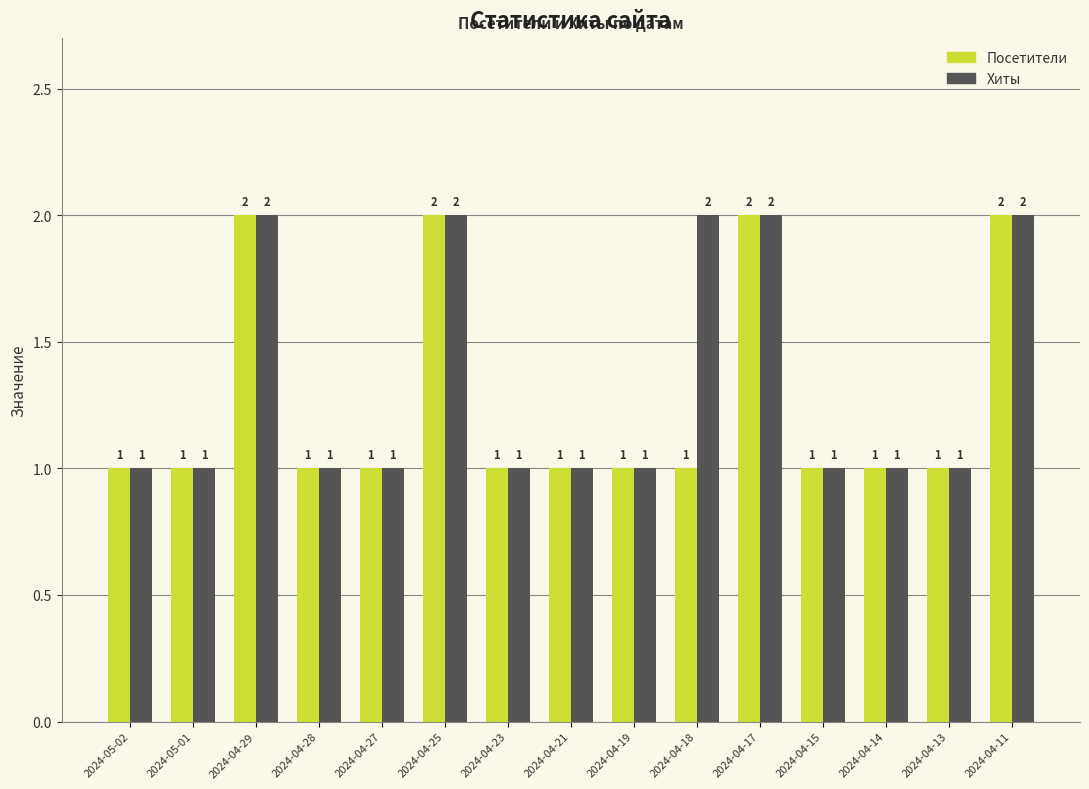

How many Хиты values are between 1 and 2?

15